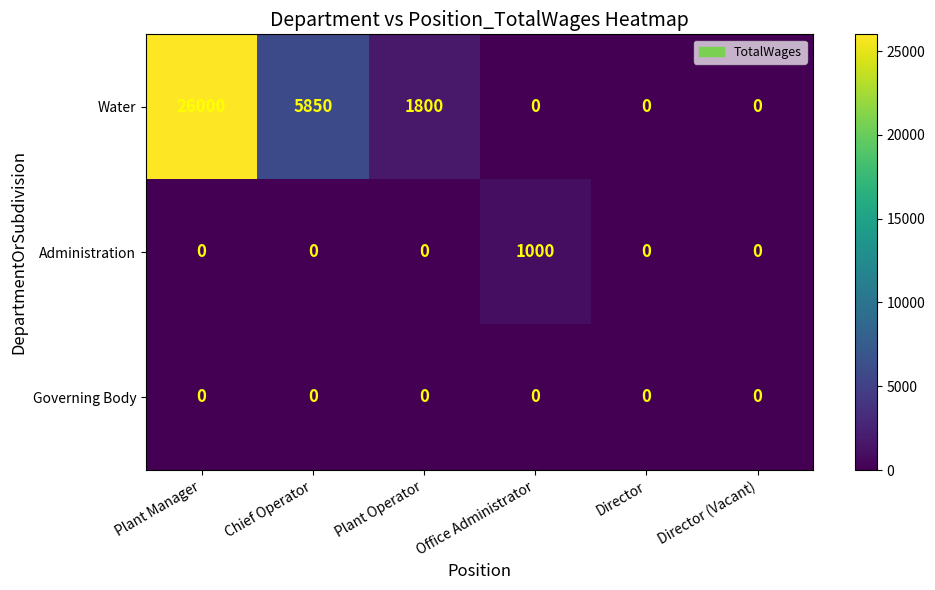

List the series in order of their peak value, lowest first.

Governing Body, Administration, Water